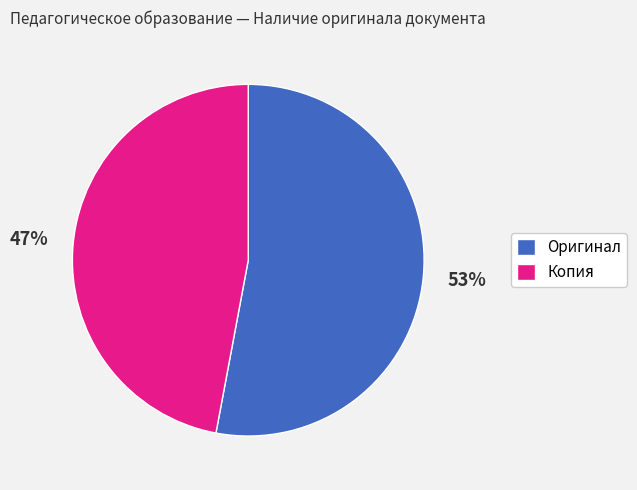

Rank the categories by value from lowest to highest.

Копия, Оригинал